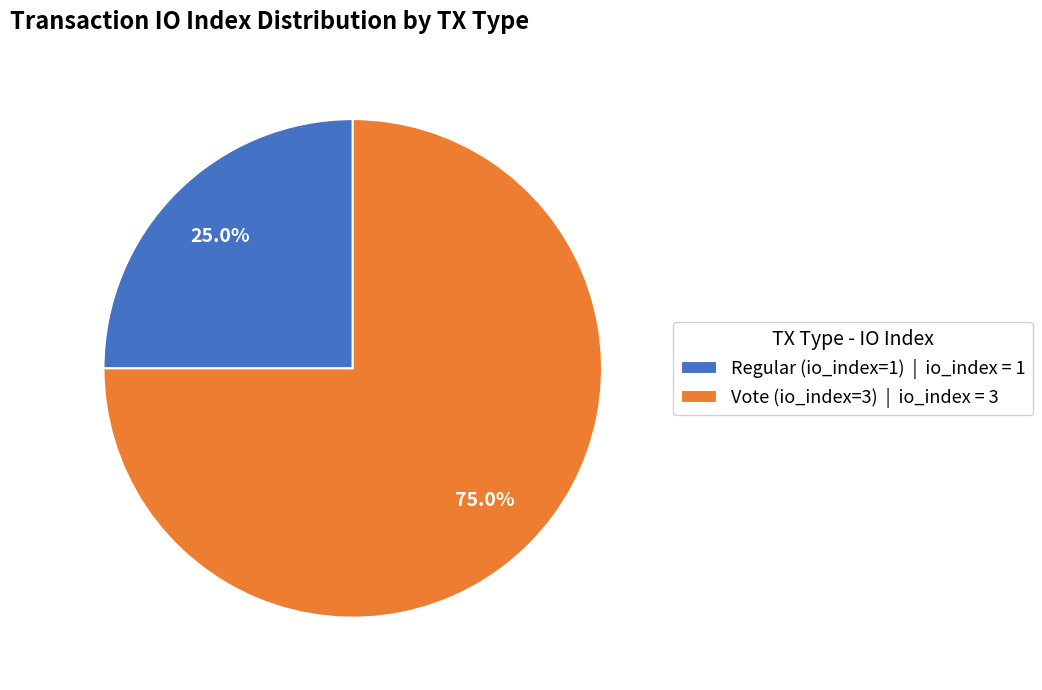

Count the number of slices in the pie.

2